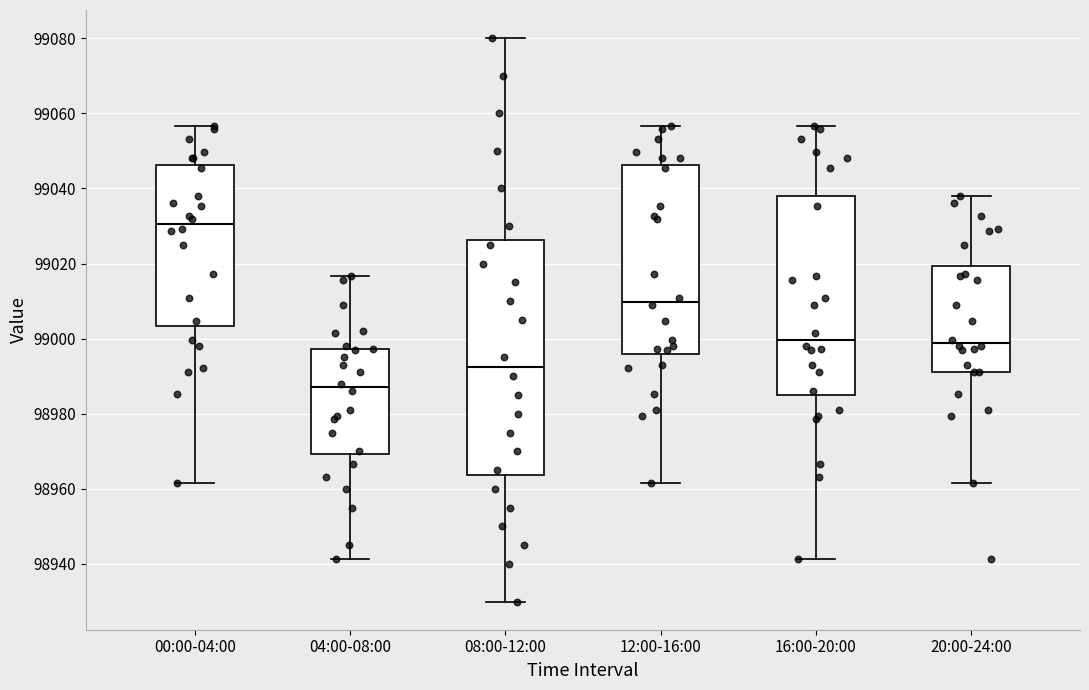

Where does the median line of the box for 08:00-12:00 sit on the y-axis? The values are not printed on the chart, so give them approximately, as read against the axis.

98992